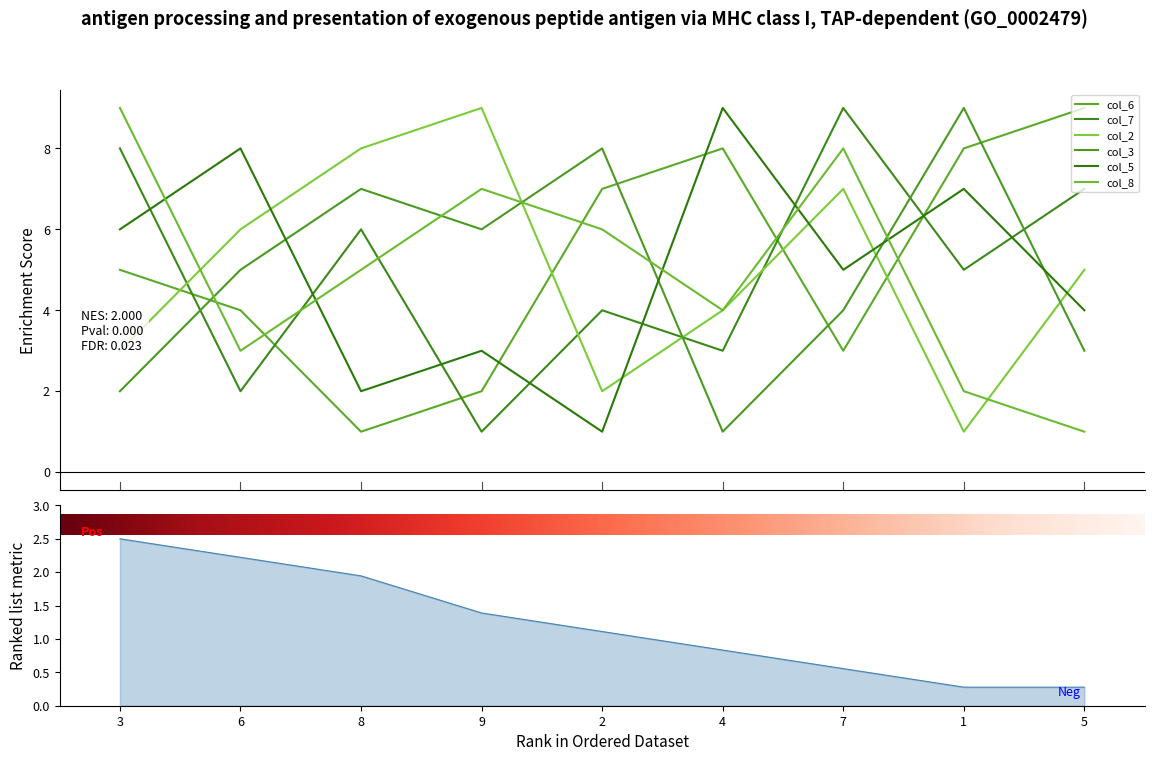

Between 6 and 9, which series saw the biggest shift?

col_5